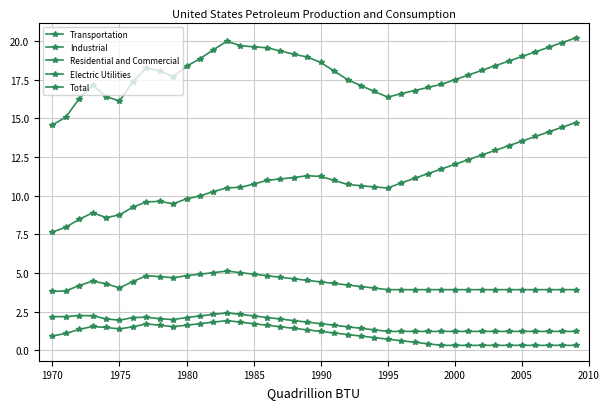

What is the sum of all Total values?

720.3